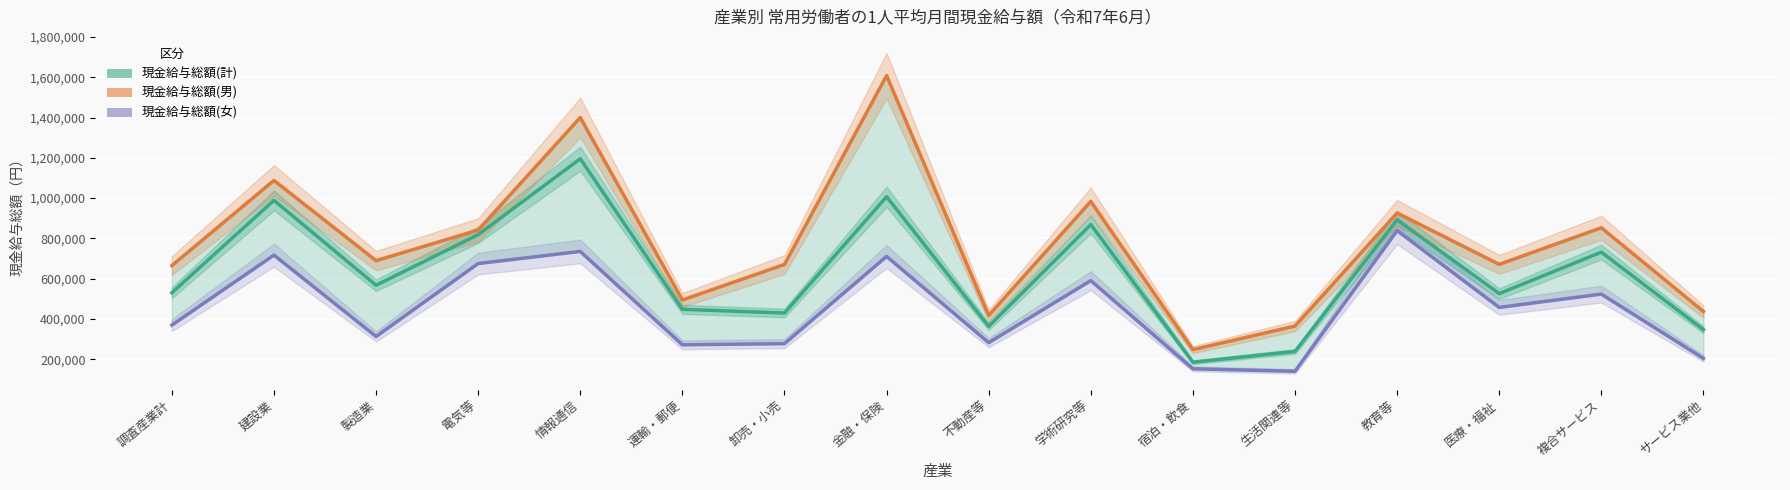

What is the average value of the 現金給与総額(男) series?

772264